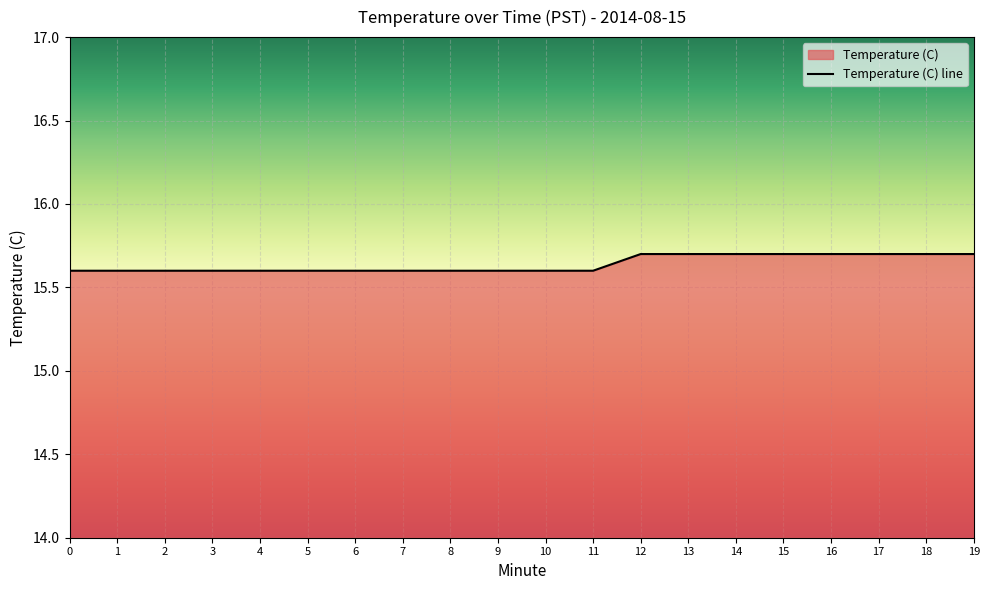

True or false: the data has more than 2 interior local peaks.

False